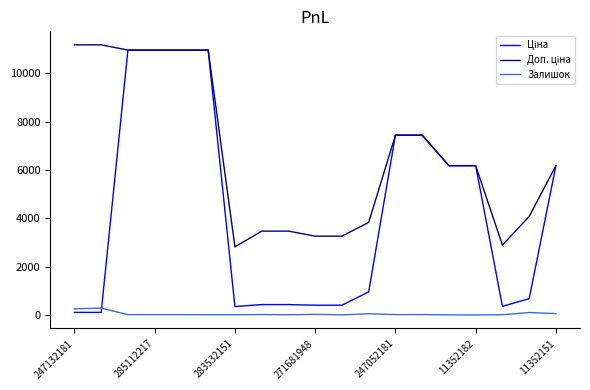

The Залишок series shows 15.0 at 283532151. True or false?

True